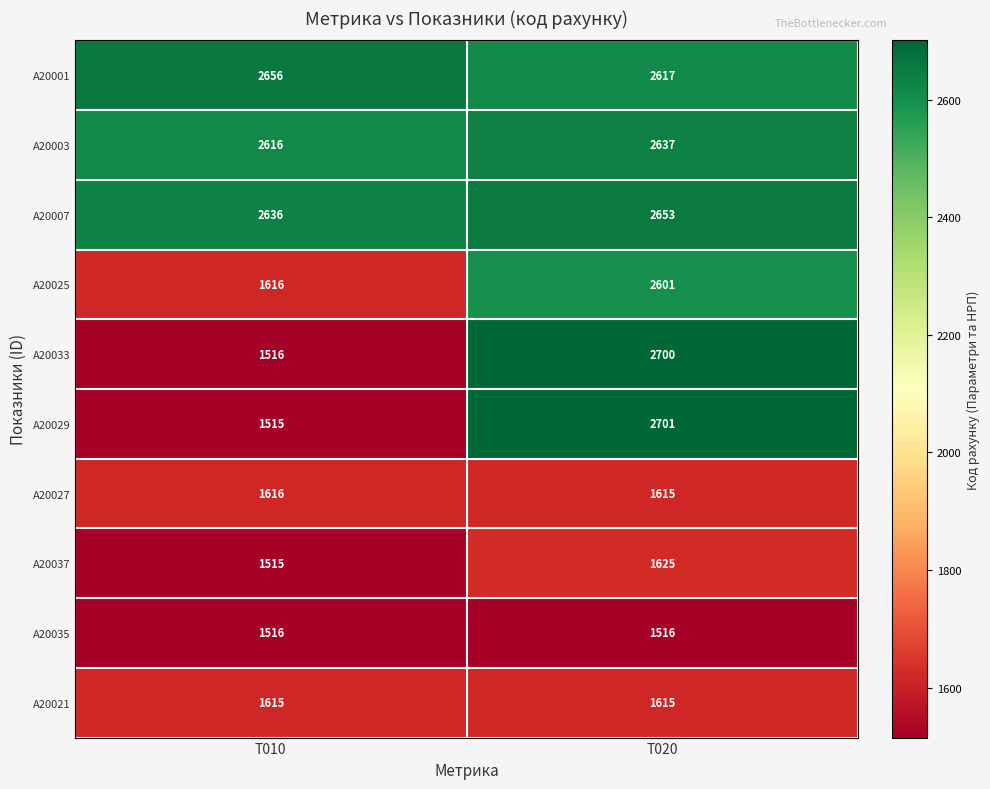

List the series in order of their peak value, lowest first.

A20035, A20021, A20027, A20037, A20025, A20003, A20007, A20001, A20033, A20029